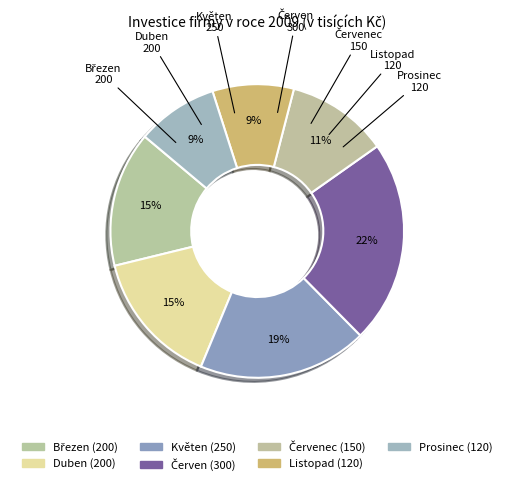

How many slices are in this pie chart?

7